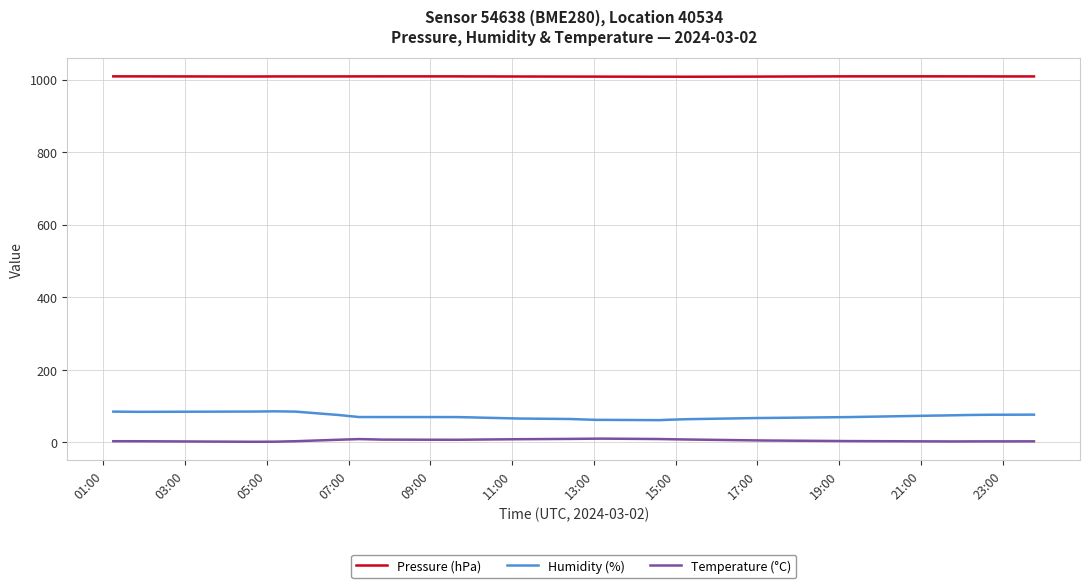

Which series has the widest spread of values?

Humidity (%)